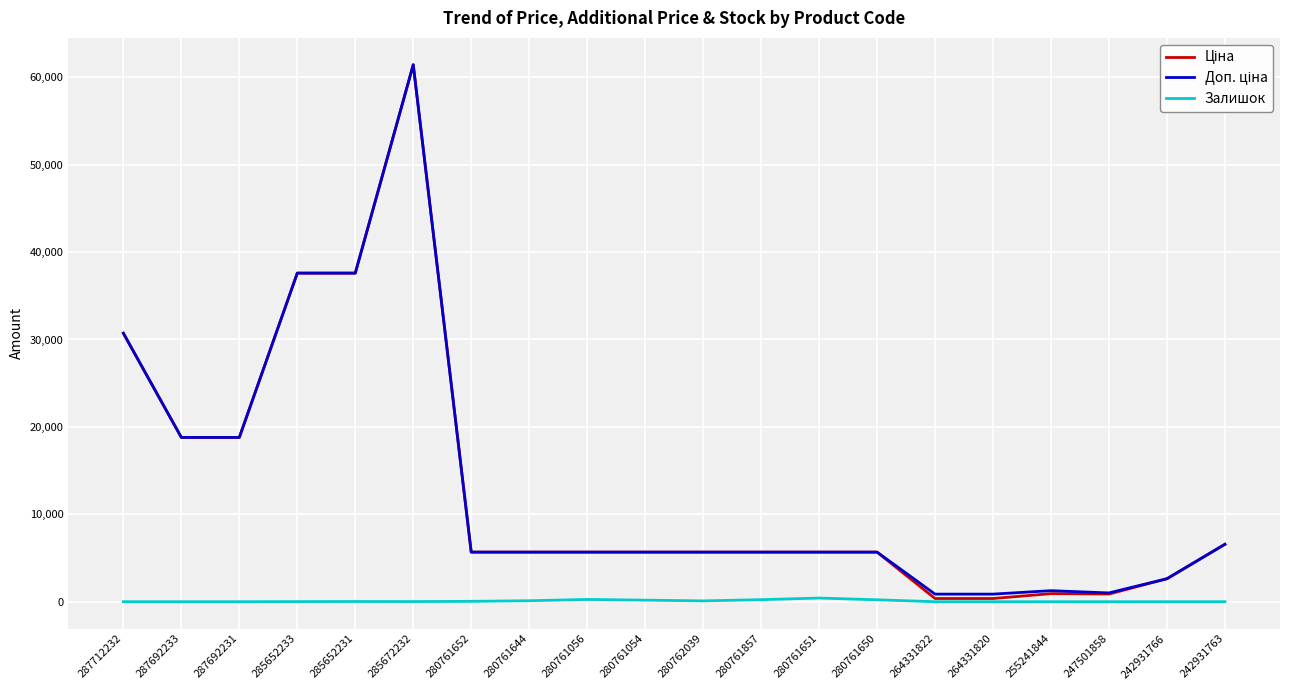

At which category is the sum across all series the highest?

285672232